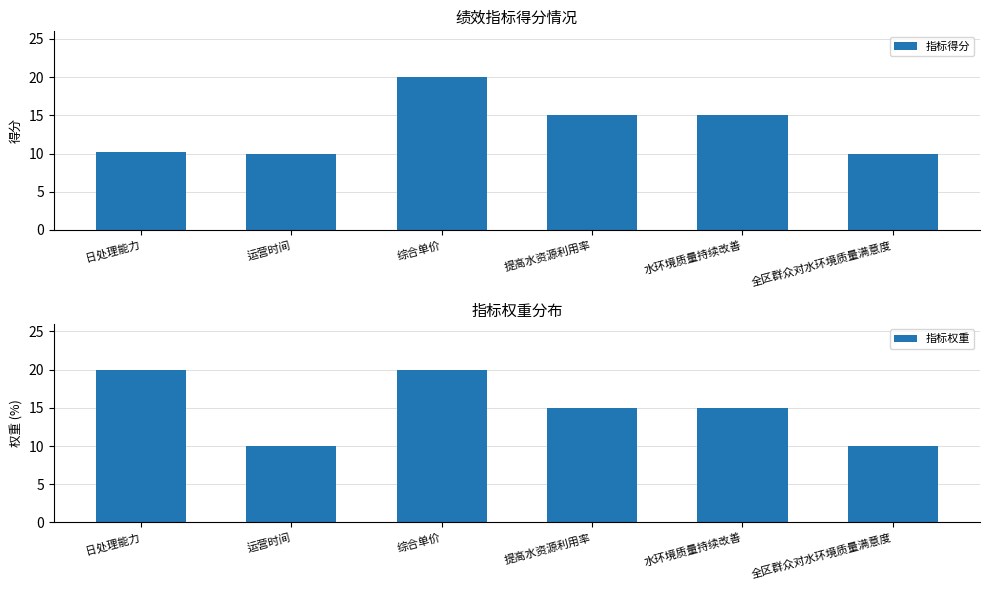

How many 指标权重 values are between 10 and 20?

6